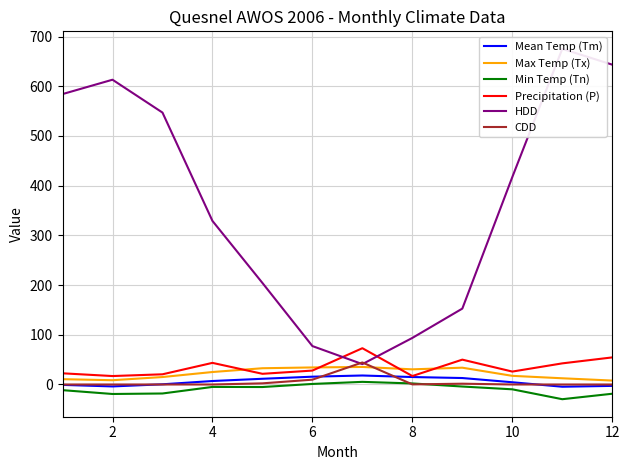

How many values in the Min Temp (Tn) series exceed -5?

5